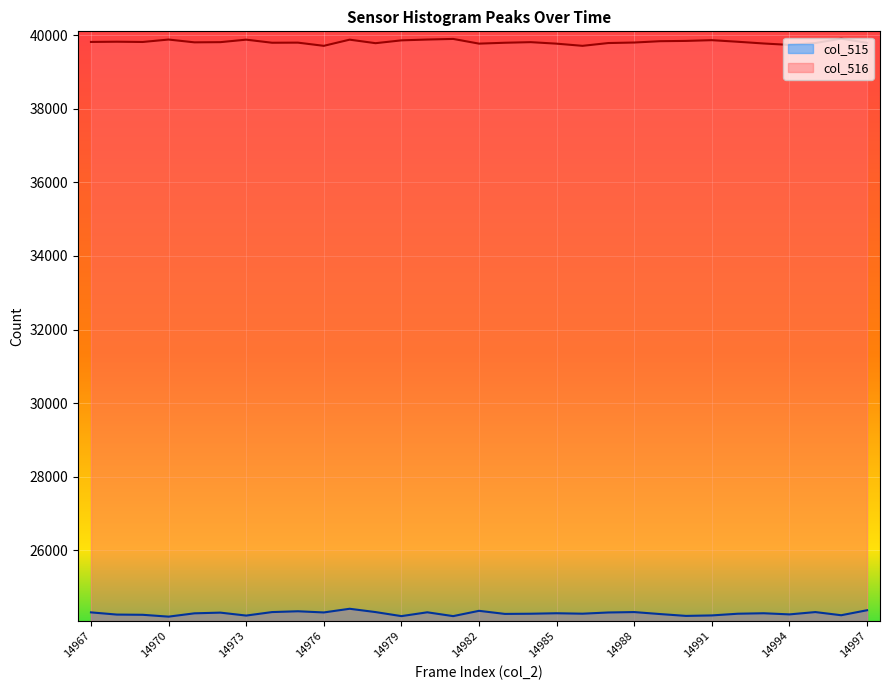

What are all the series names shown in the legend?

col_515, col_516